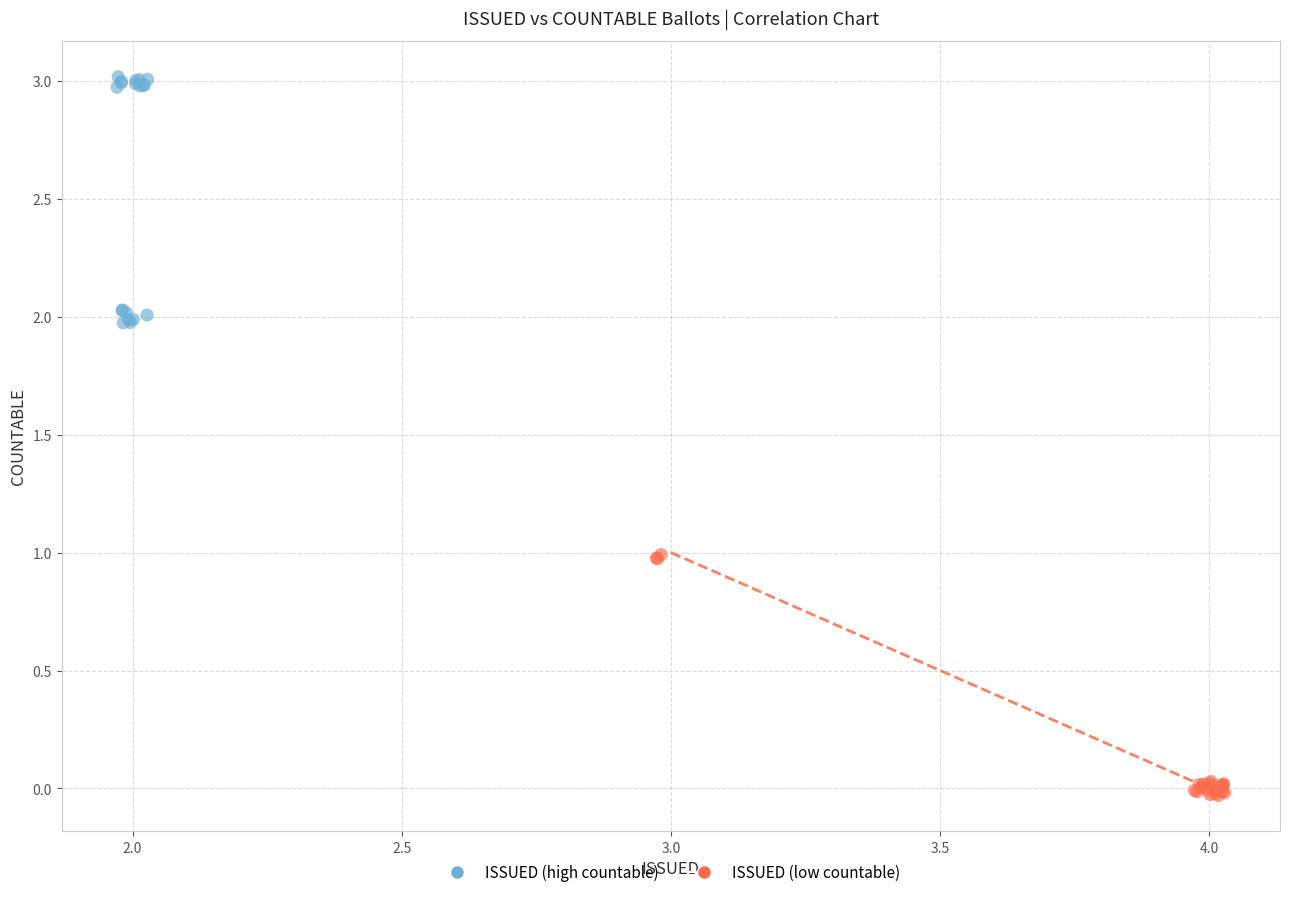

Which series reaches the minimum Y coordinate?

ISSUED (low countable)